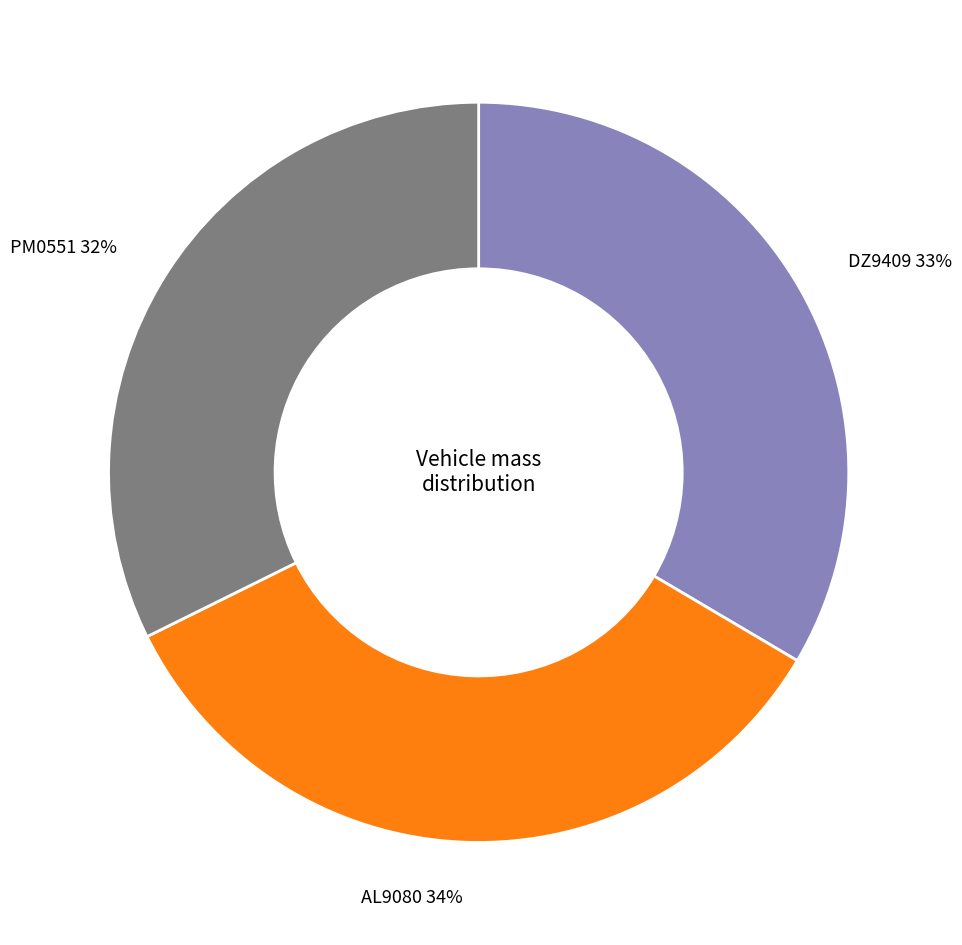

Is the sum of AL9080 and PM0551 greater than half?

Yes